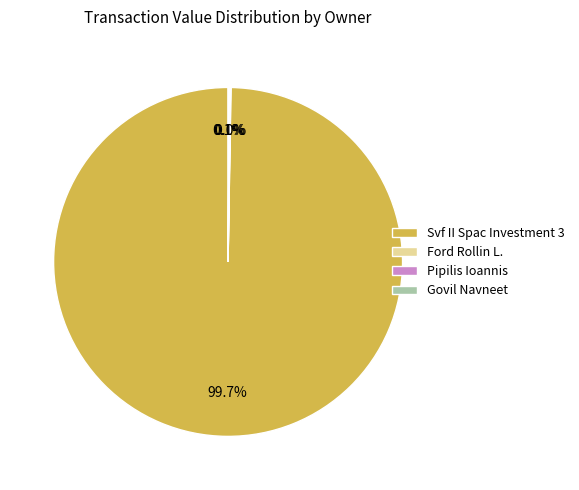

Which category has the biggest portion of the pie?

Svf II Spac Investment 3